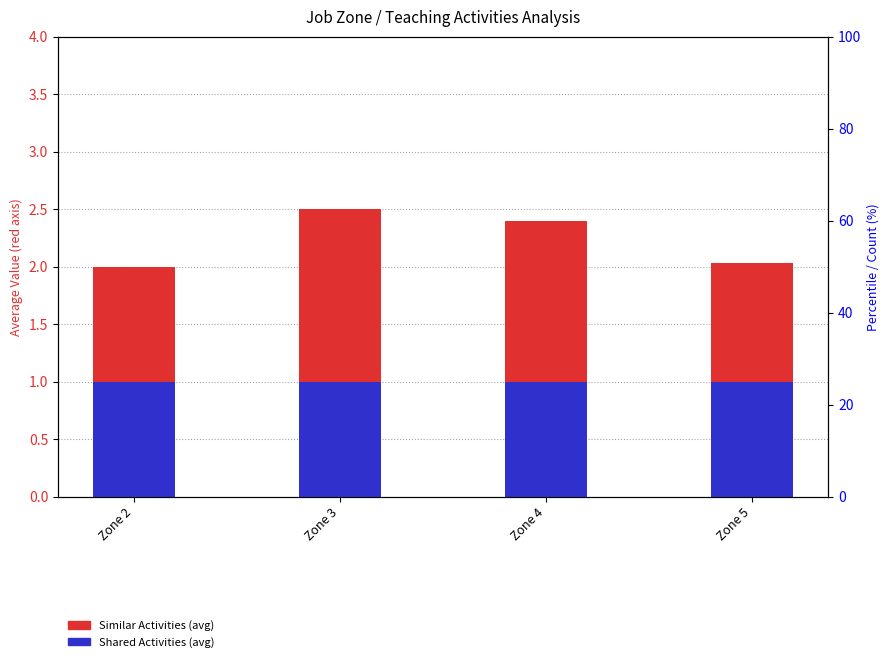

At which category is the sum across all series the highest?

Zone 3